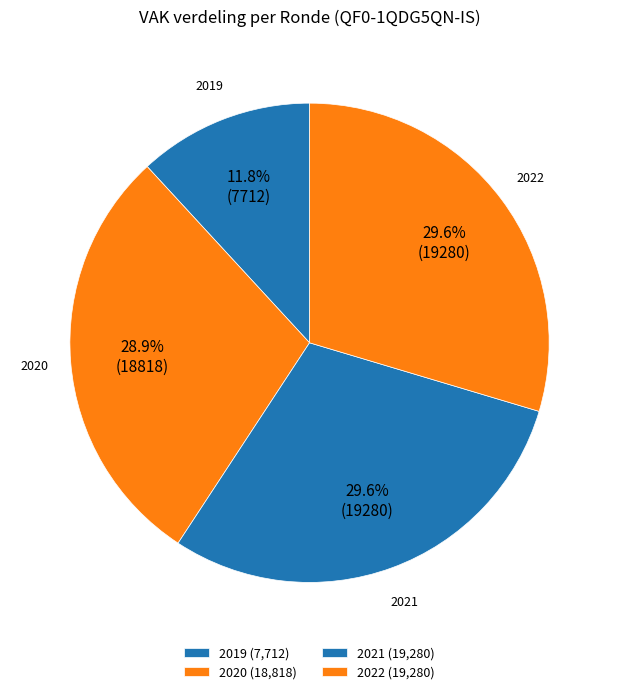

Between 2022 and 2020, which is larger?

2022